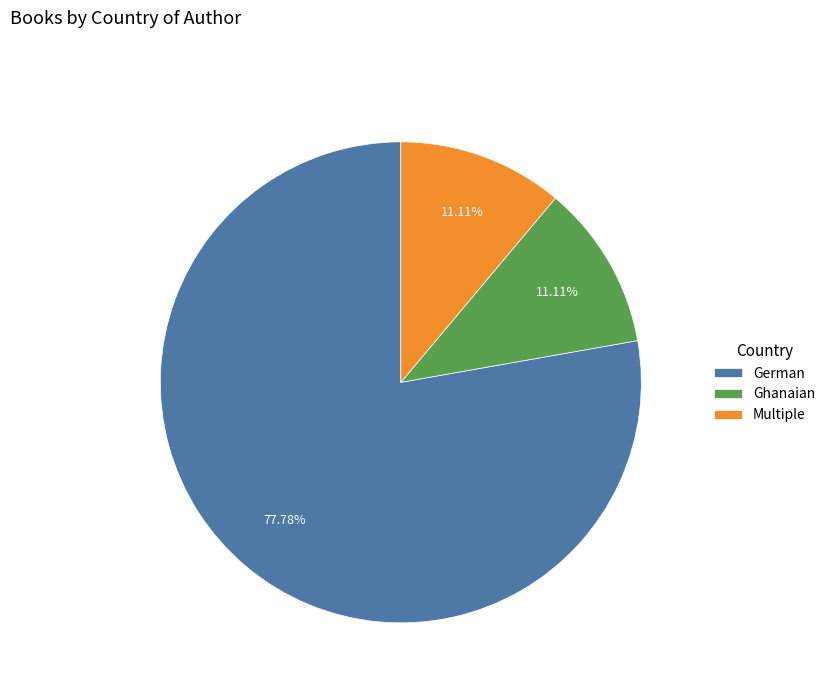

True or false: Ghanaian accounts for 11% of the total.

True